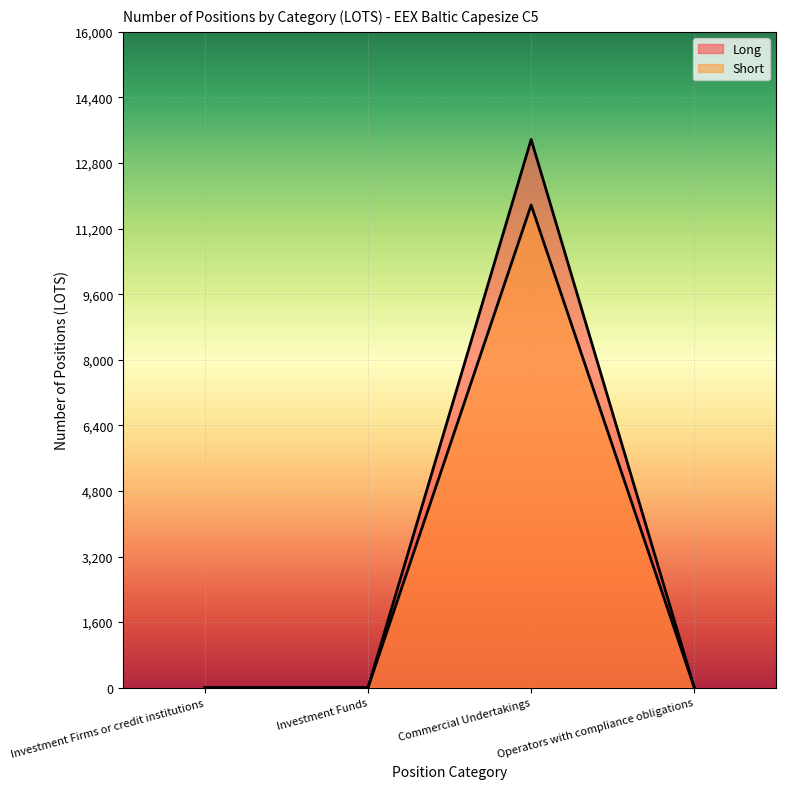

The value of Long at Investment Firms or credit institutions is 0. True or false?

True